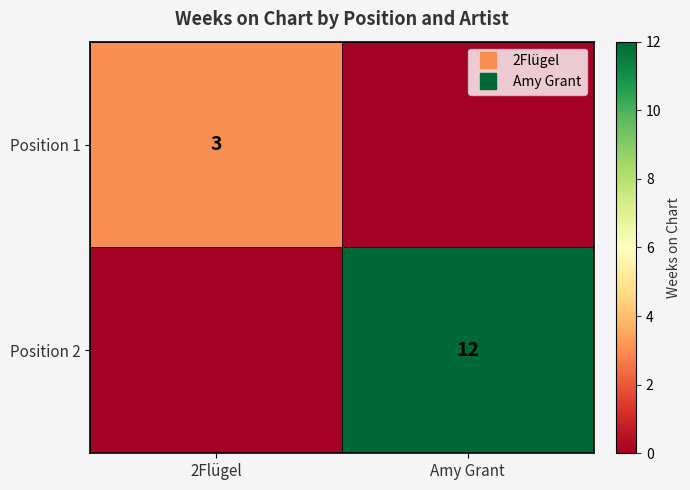

True or false: Position 2 has a value of 0 at 2Flügel.

True